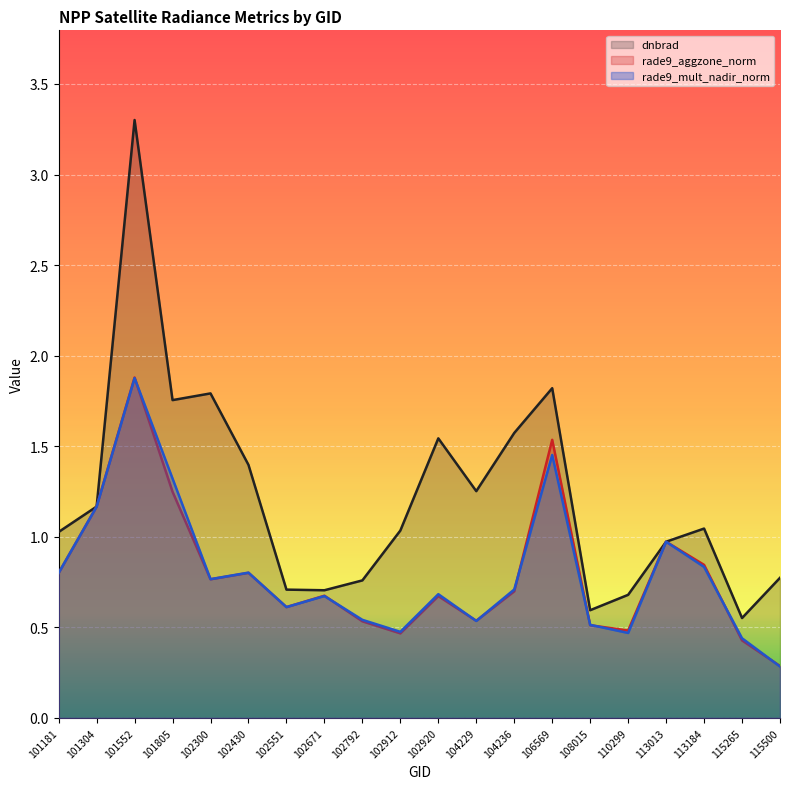

What is the value of the rade9_aggzone_norm point at the 6th from the left?

0.8